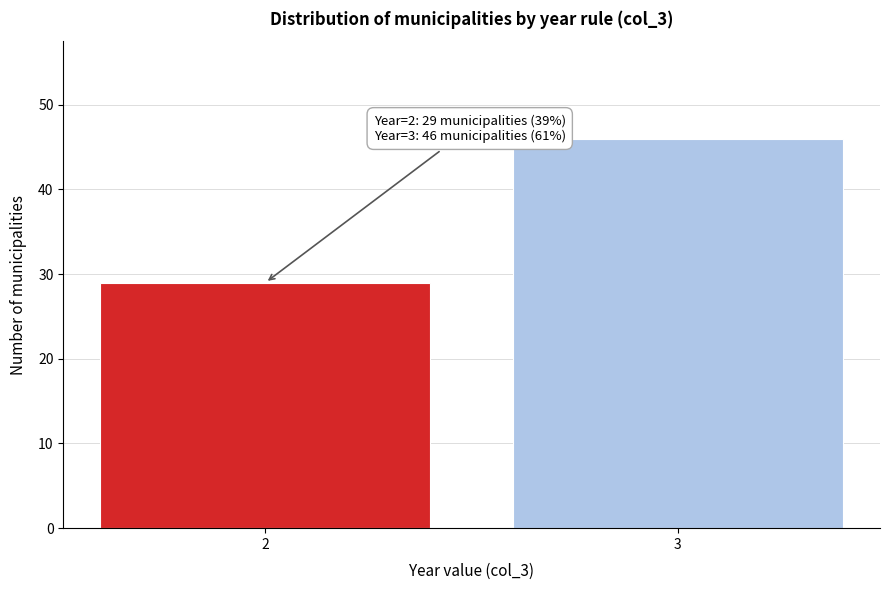

Reading right to left, extract all data points from this chart.

46	29